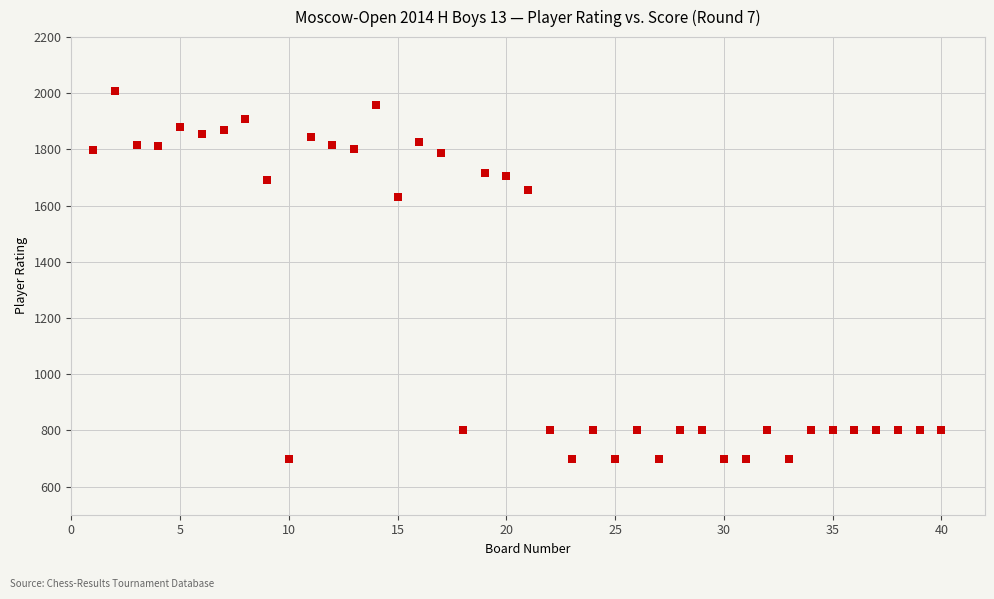

What Y value in the scatter plot is closest to 1354?

1630